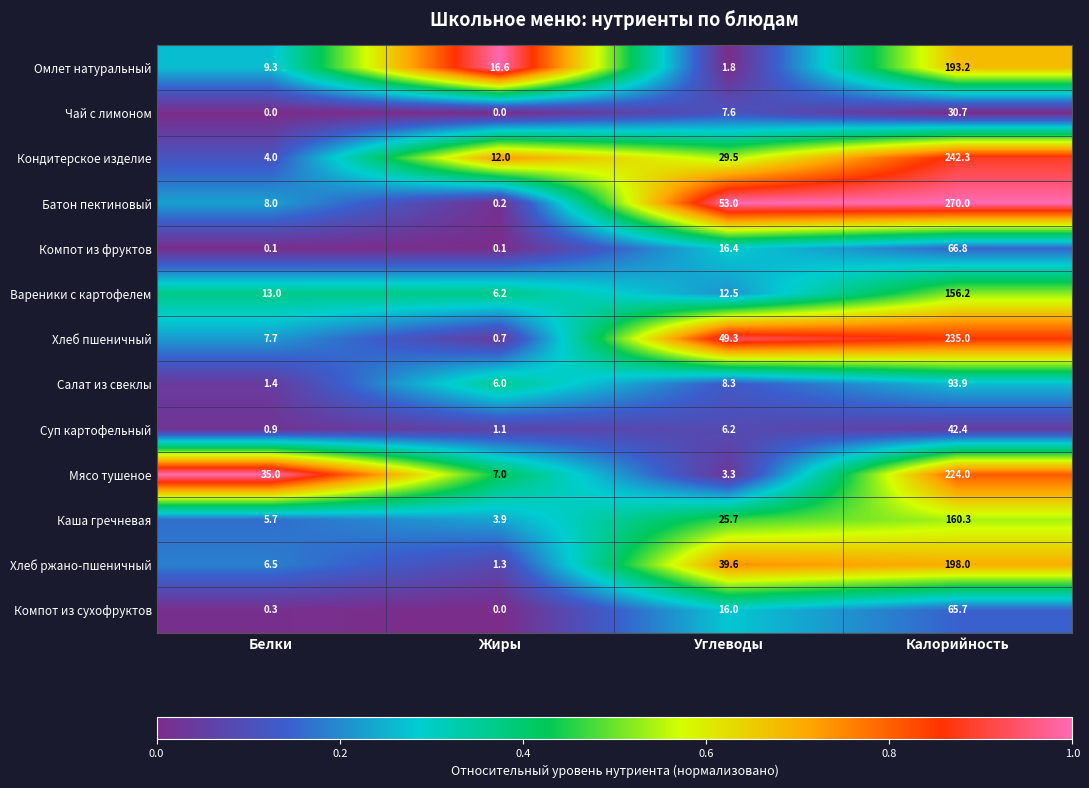

What is the difference between the maximum and minimum values in the Чай с лимоном series?

30.7